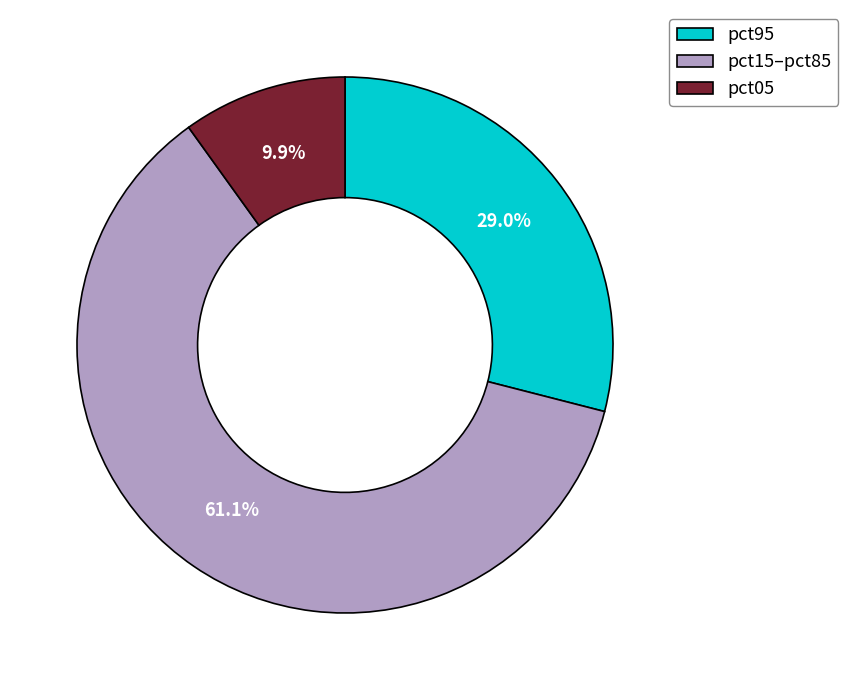

How many slices are in this pie chart?

3